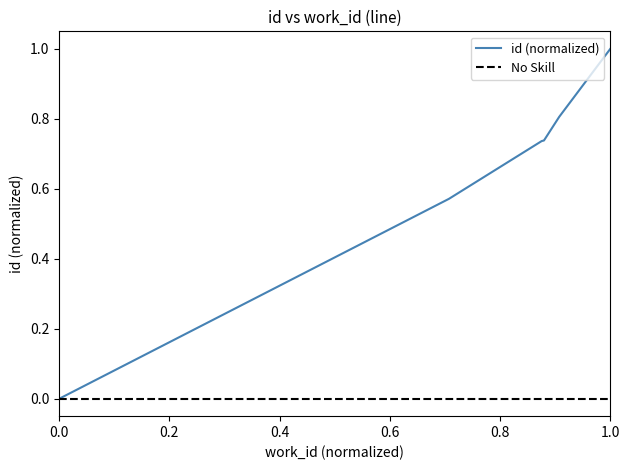

Count the number of data series in this chart.

1